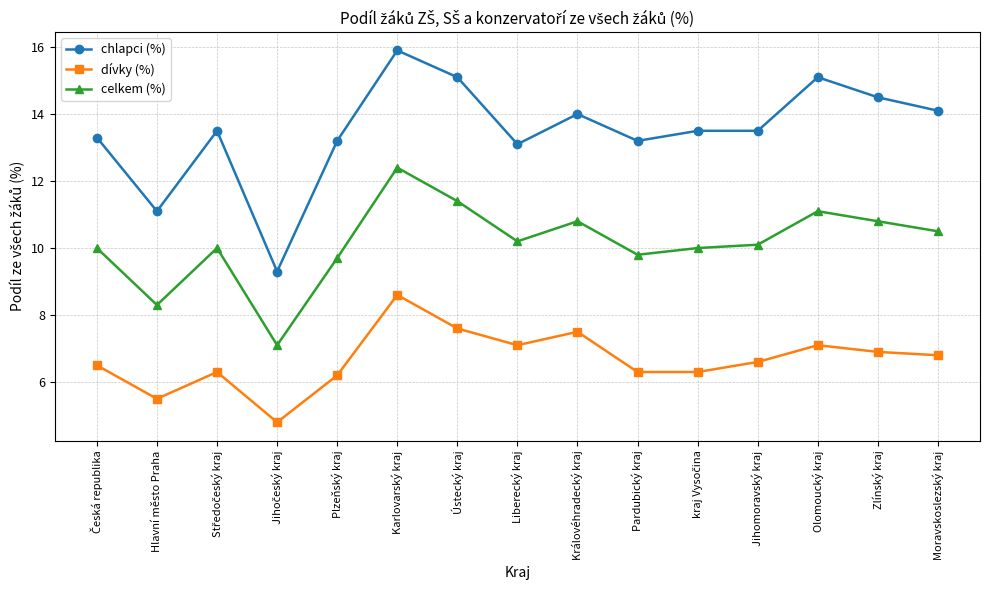

What is the average value of the chlapci (%) series?

13.5